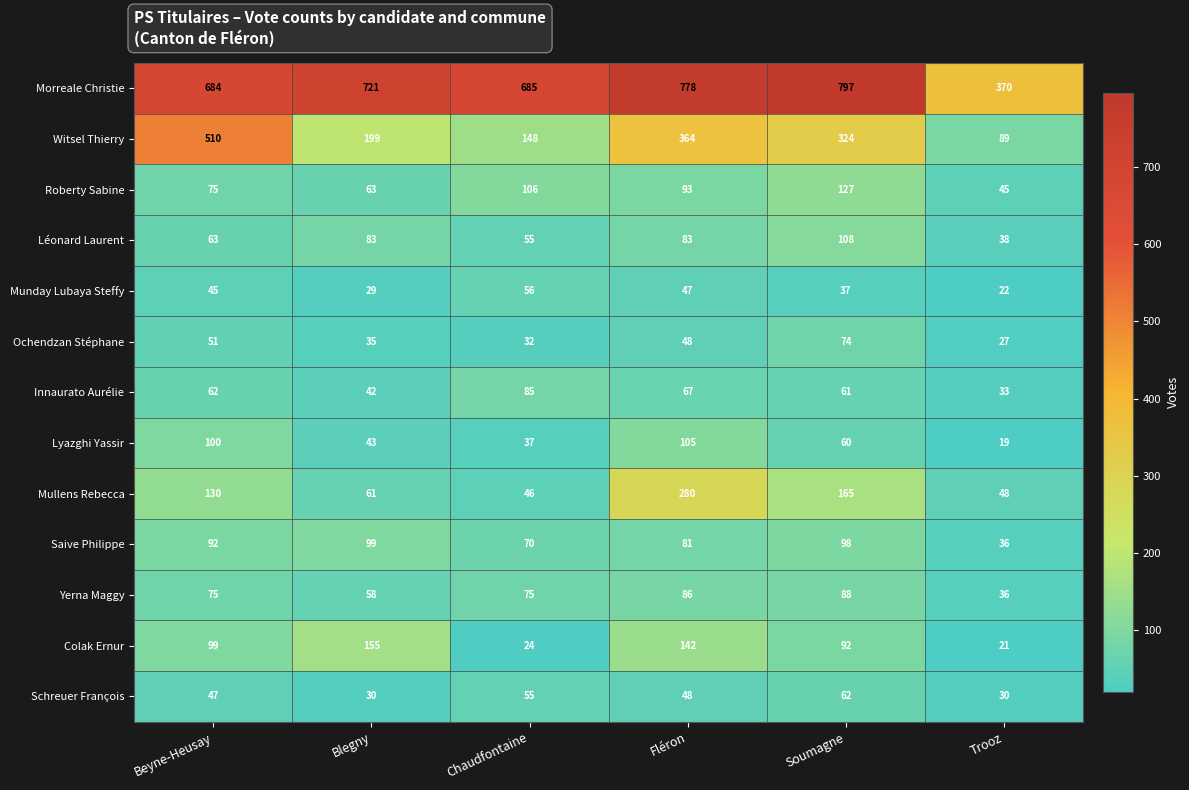

List the labels in order of Mullens Rebecca value, largest first.

Fléron, Soumagne, Beyne-Heusay, Blegny, Trooz, Chaudfontaine